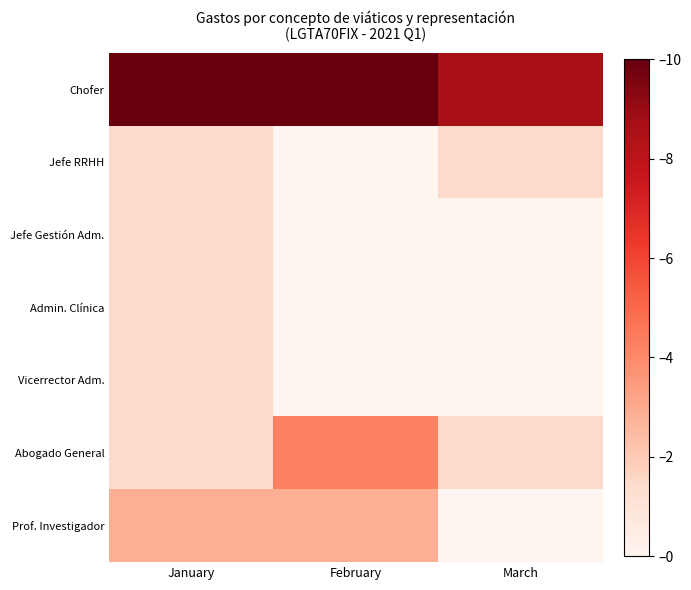

Reading left to right, list all the values displayed in this chart.

Chofer: January=10.0	February=10.0	March=8.6
Jefe RRHH: January=1.4	February=0.0	March=1.4
Jefe Gestión Adm.: January=1.4	February=0.0	March=0.0
Admin. Clínica: January=1.4	February=0.0	March=0.0
Vicerrector Adm.: January=1.4	February=0.0	March=0.0
Abogado General: January=1.4	February=4.3	March=1.4
Prof. Investigador: January=2.9	February=2.9	March=0.0